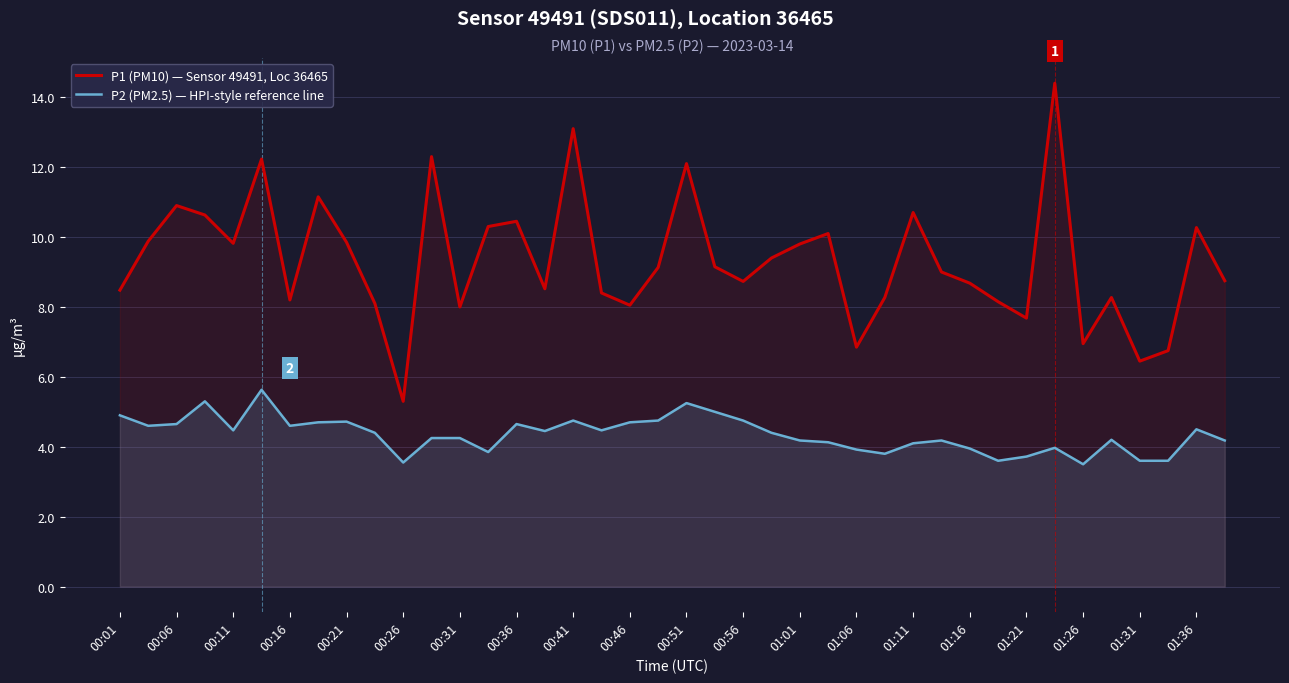

Is the value of P2 (PM2.5) — HPI-style reference line at 00:46 greater than the value of P1 (PM10) — Sensor 49491, Loc 36465 at 01:31?

No